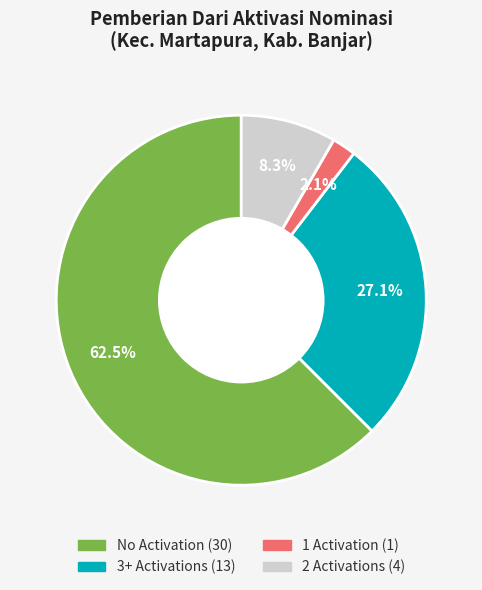

Is there any slice that represents more than half of the pie?

Yes